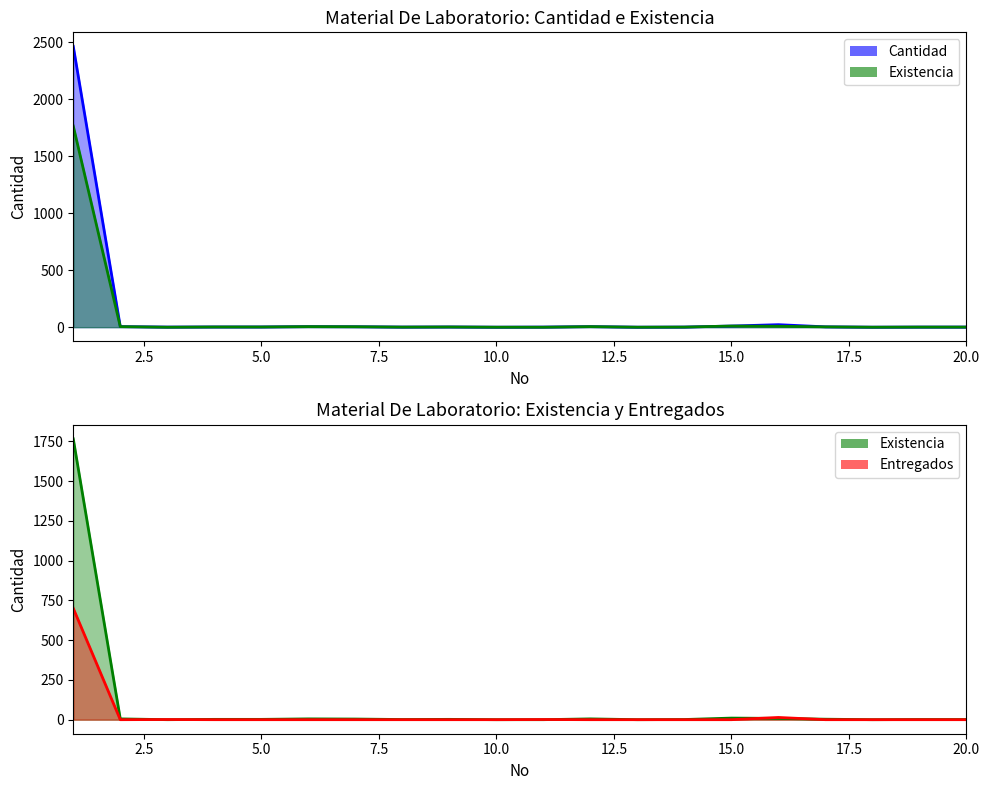

At how many categories does at least one series exceed 2258?

1